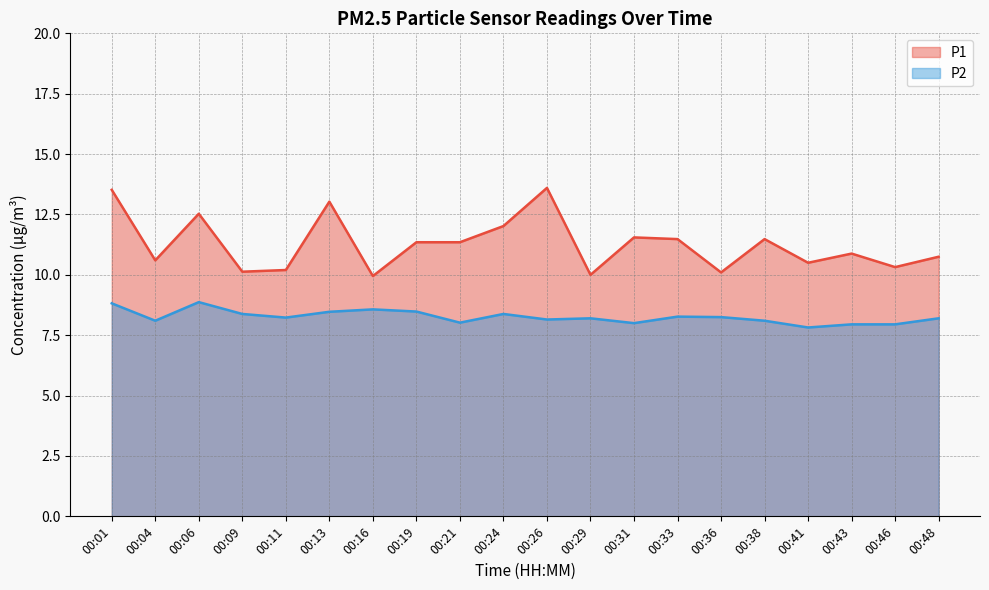

What is the sum of the P2 values at 00:31 and 00:16?

16.6